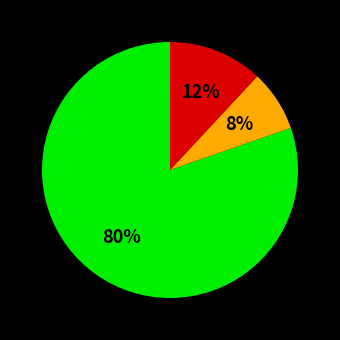

Is there a majority slice in this chart?

Yes